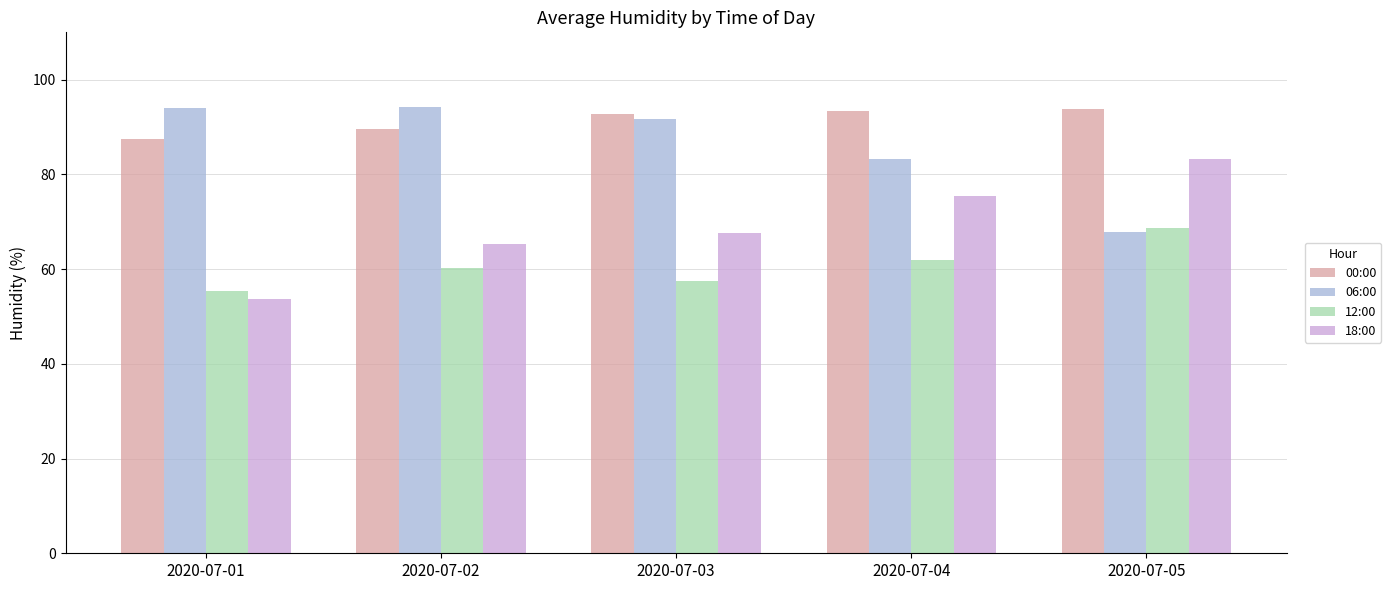

What is the difference between the maximum and minimum values in the 06:00 series?

26.3